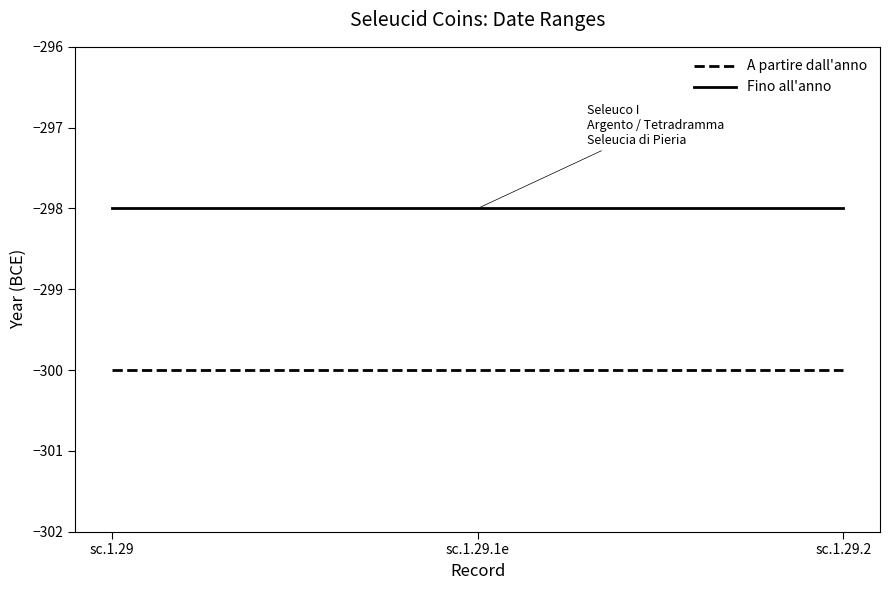

What is the minimum value for Fino all'anno?

-298